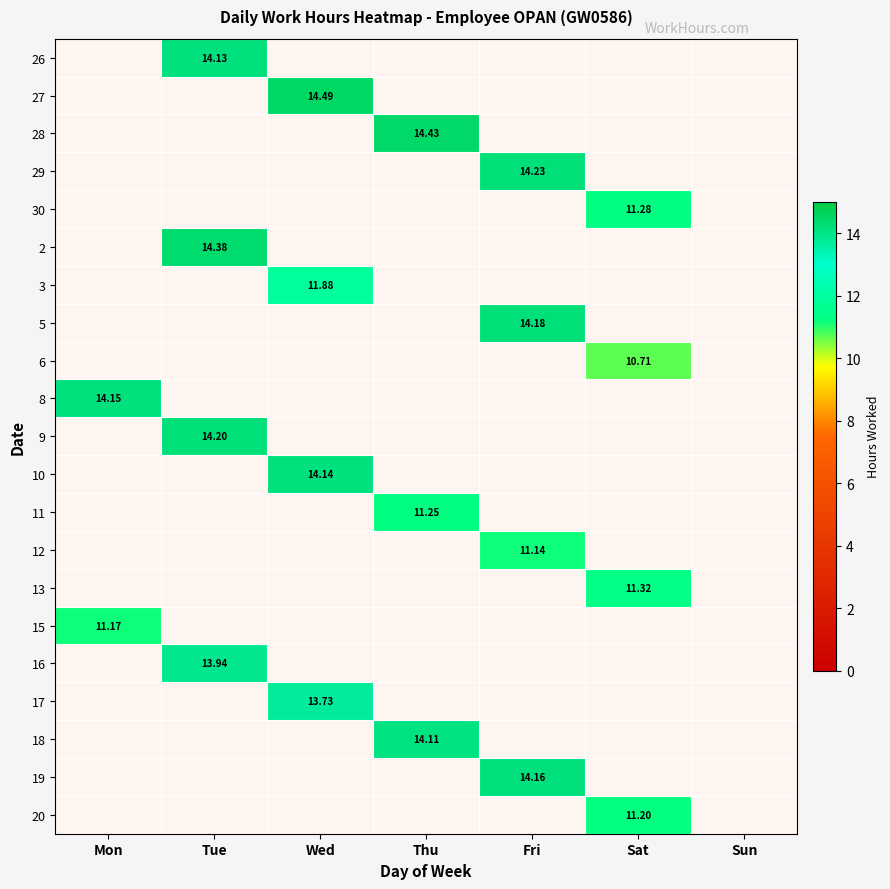

Is the value of 9 at Fri greater than the value of 2 at Sat?

No